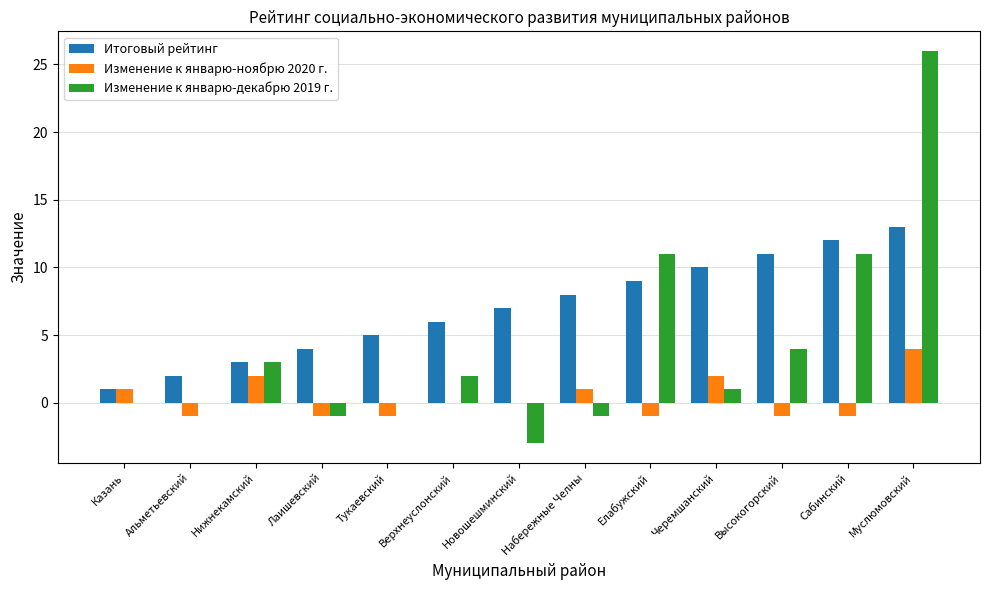

What is the approximate value of Итоговый рейтинг at Набережные Челны, to the nearest 10?

10